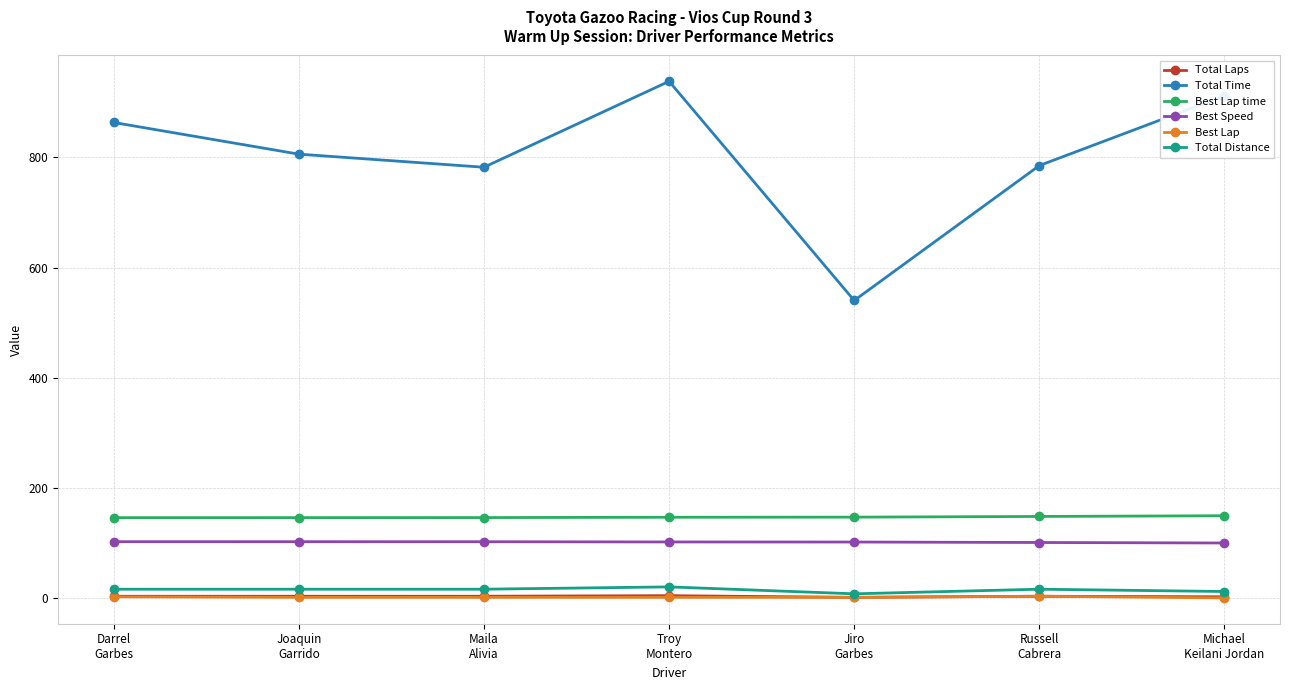

Count the number of categories in the chart.

7